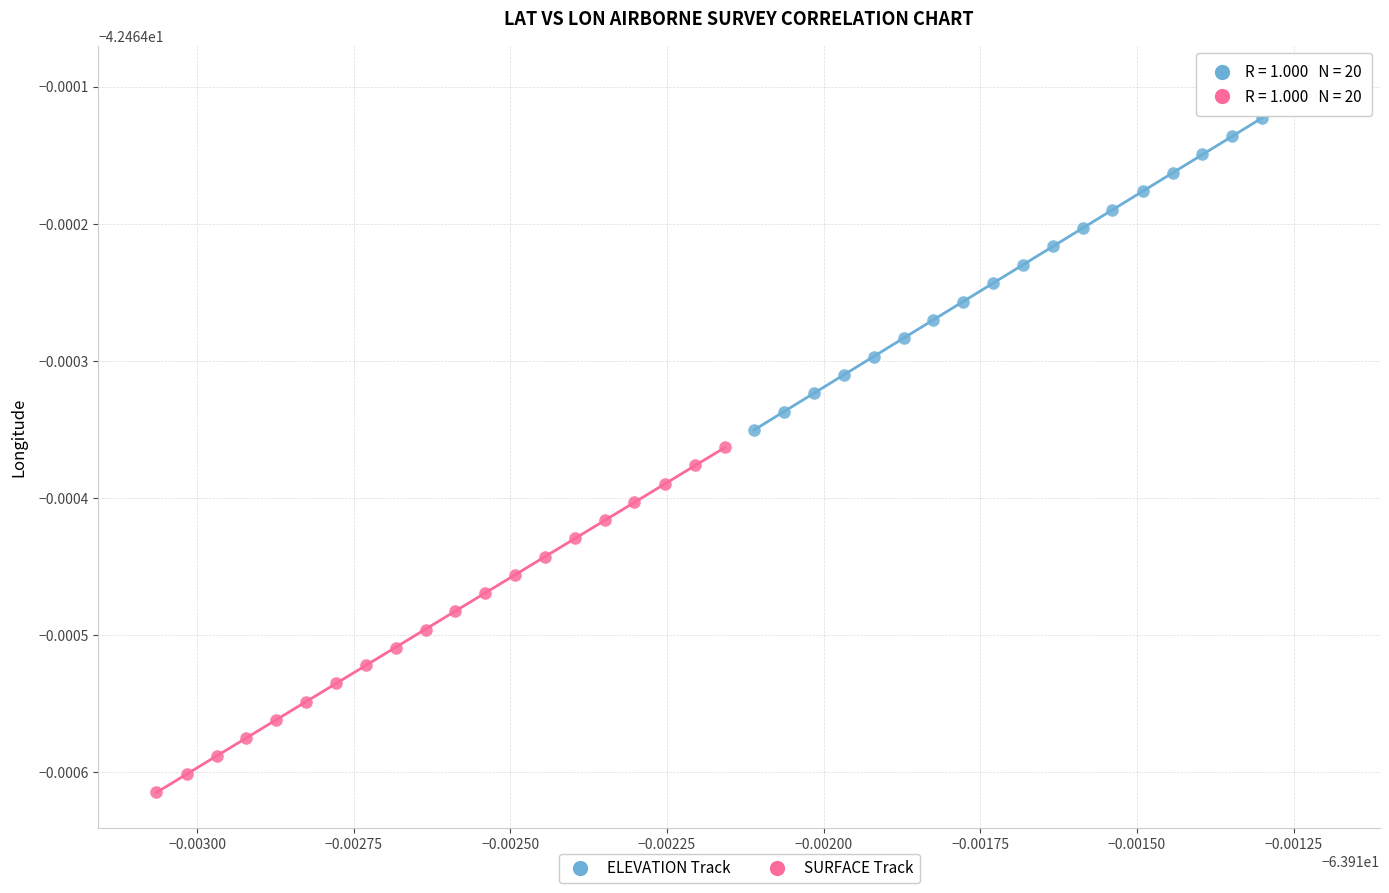

Which series contains the lowest Y value?

SURFACE Track